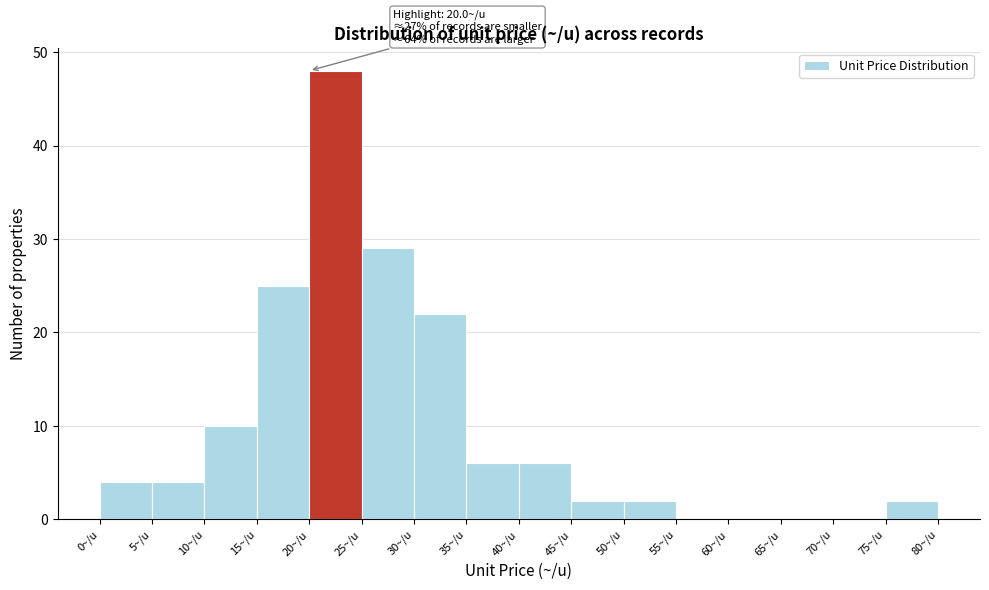

Which range on the x-axis has the tallest bar?

20 to 25